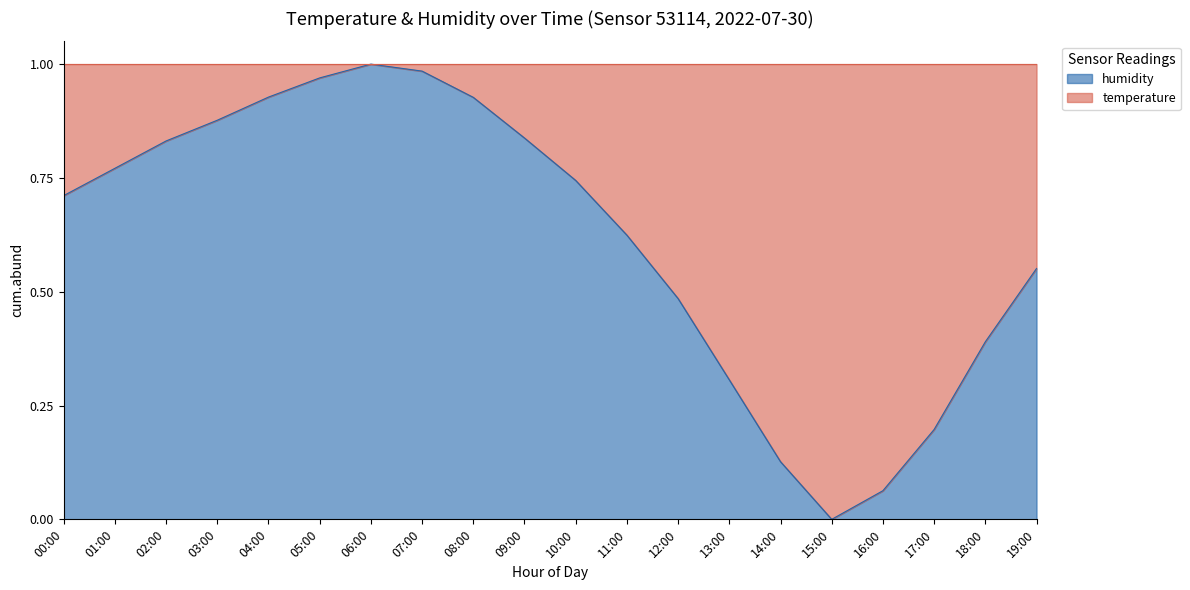

Is it true that the value at 08:00 is 1.2?

False